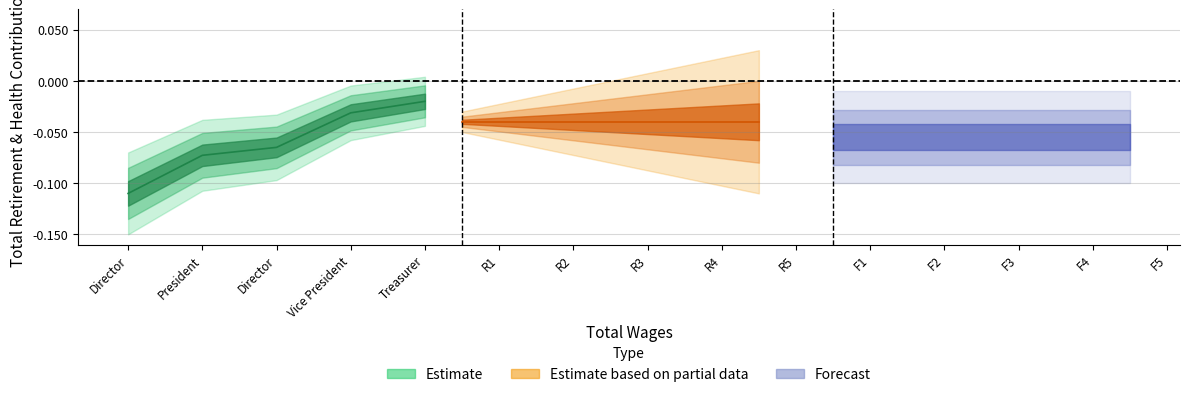

Reading left to right, extract all data points from this chart.

-0.1	-0.1	-0.1	-0.0	-0.0